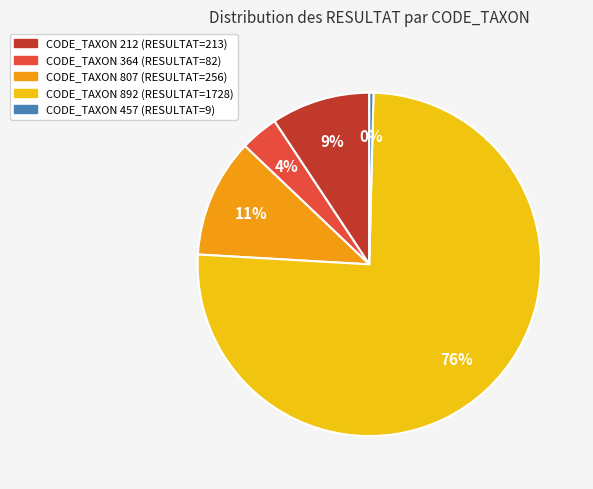

Is there a majority slice in this chart?

Yes